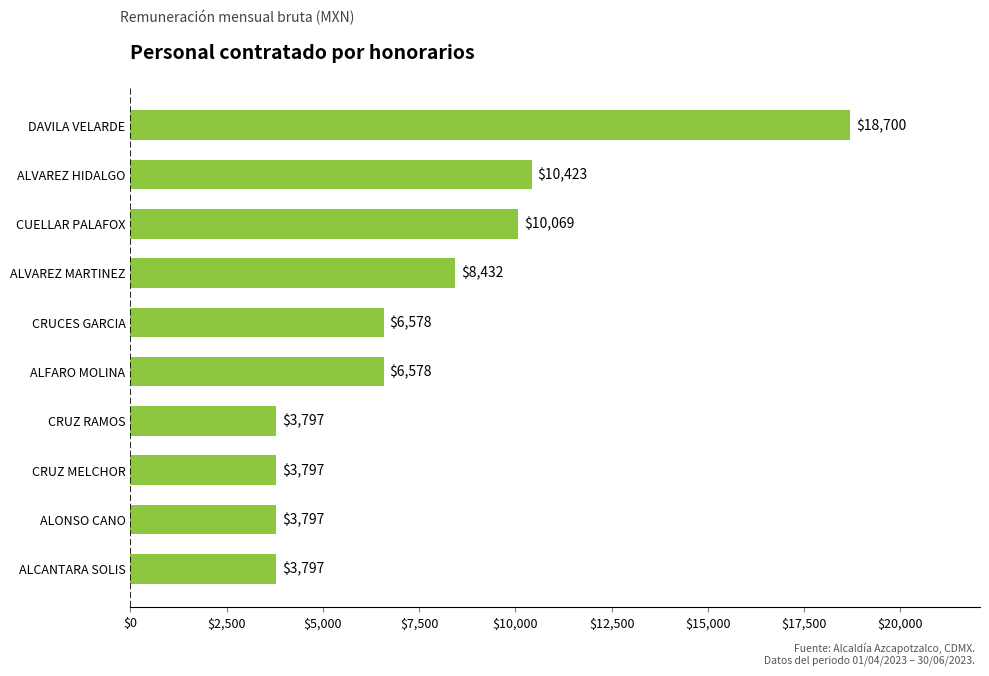

What is the difference between the maximum and minimum values?

14903